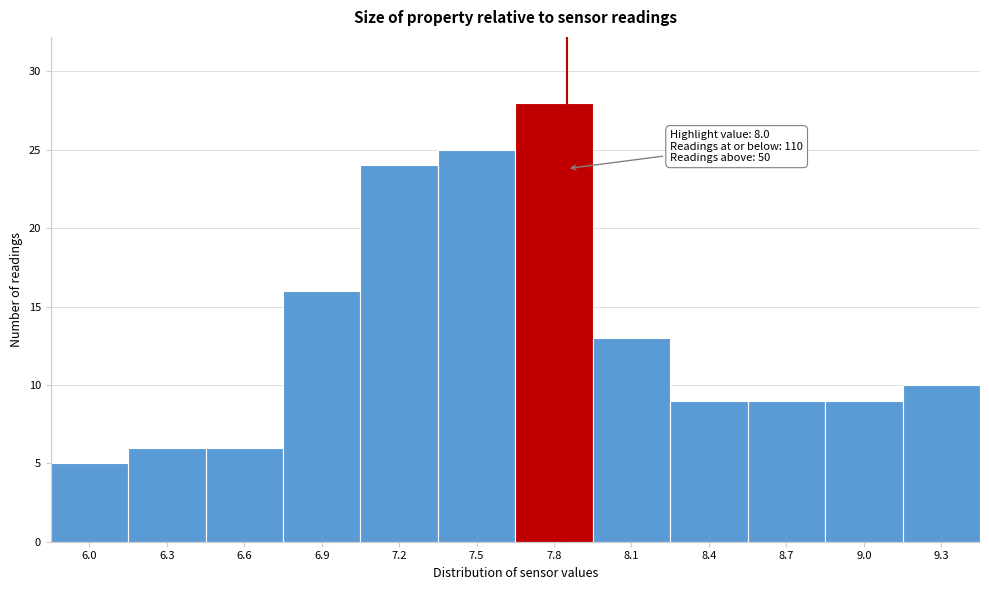

Reading left to right, transcribe all the data shown in this chart.

5	6	6	16	24	25	28	13	9	9	9	10